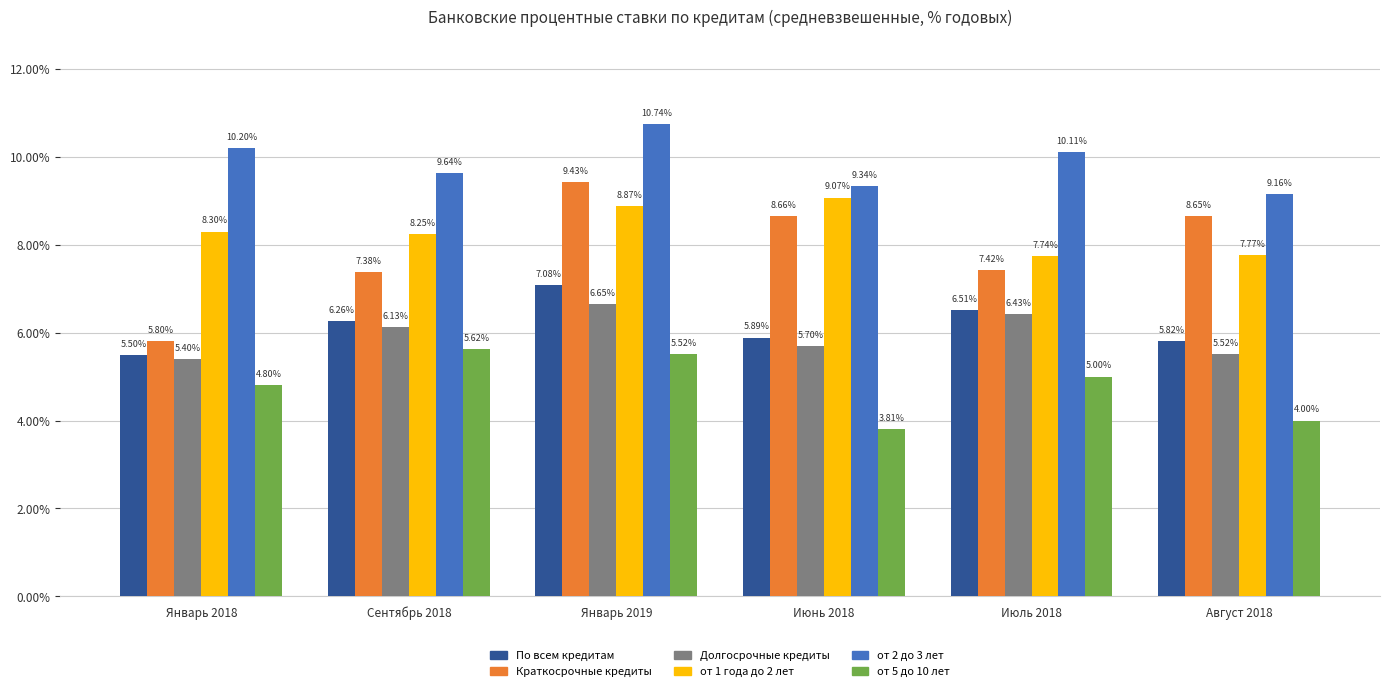

How many data points does each series have?

6